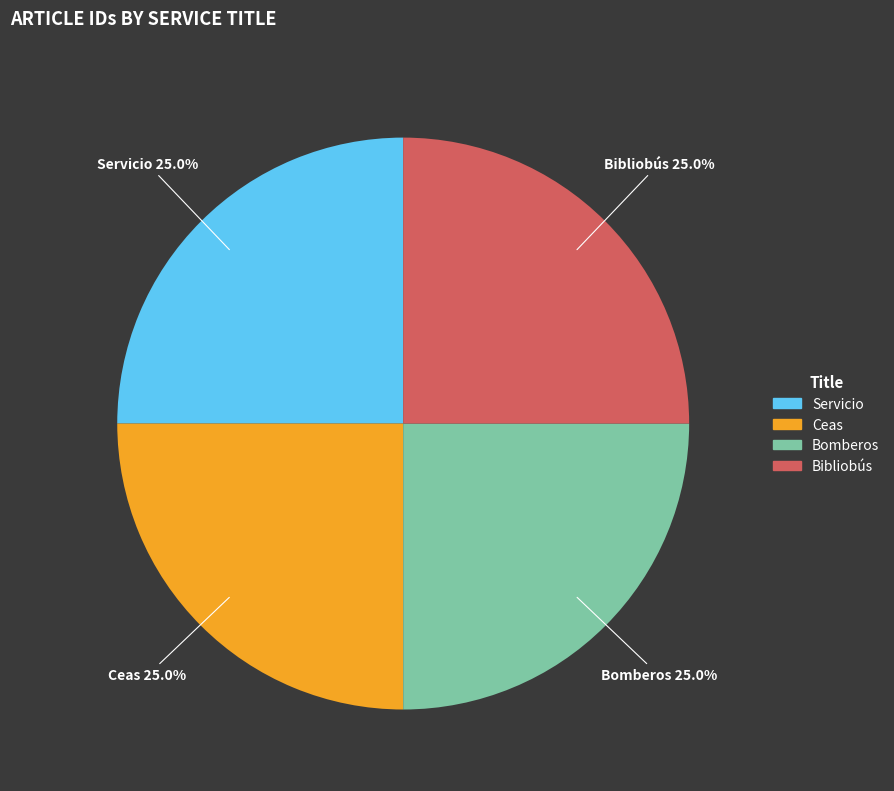

What is the total percentage of Servicio and Bomberos?

50.0%